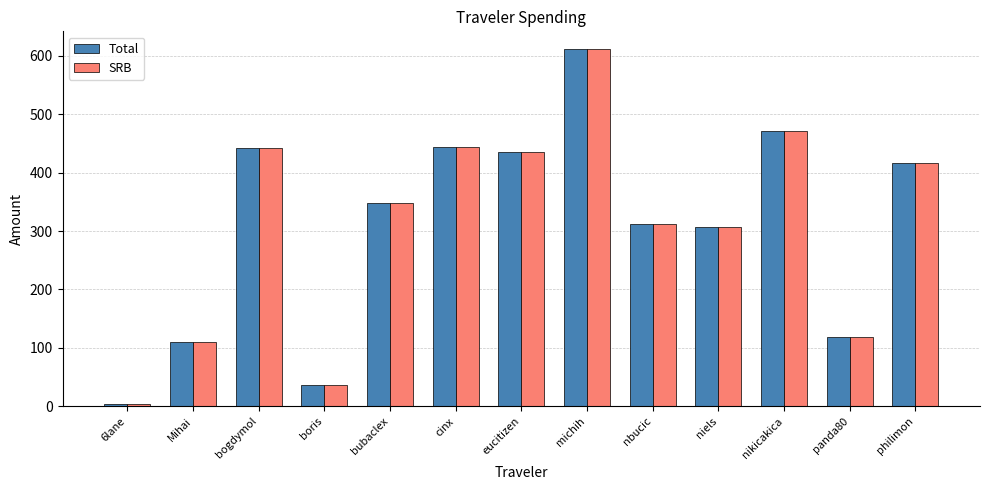

What is the maximum value shown in the chart?

611.3